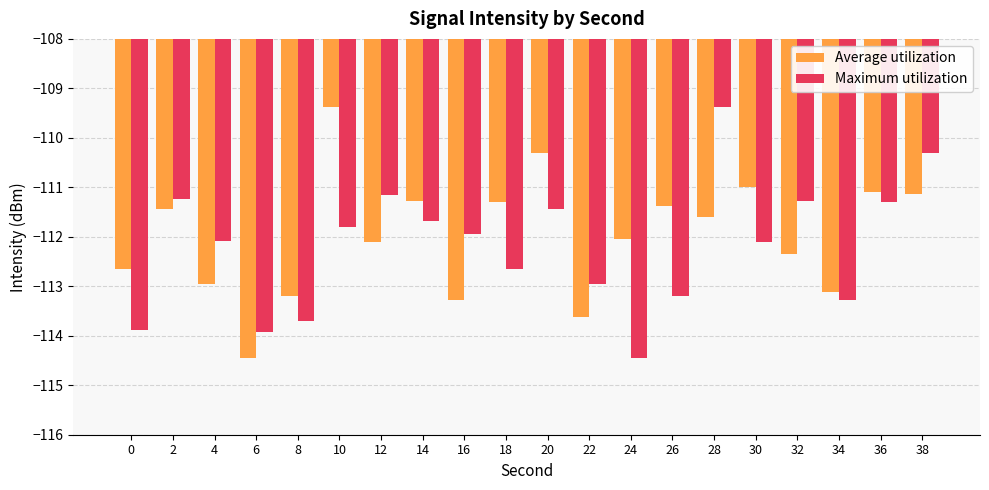

What is the average value of the Maximum utilization series?

-112.2